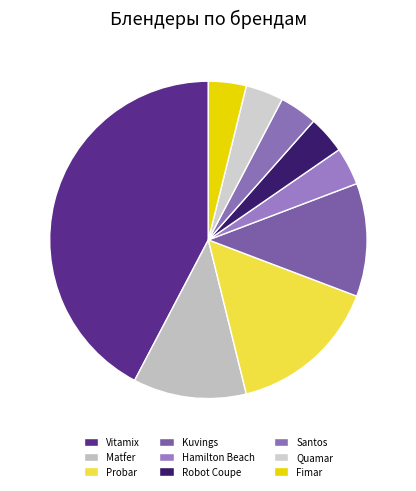

To the nearest percent, what portion does Probar represent?

15%